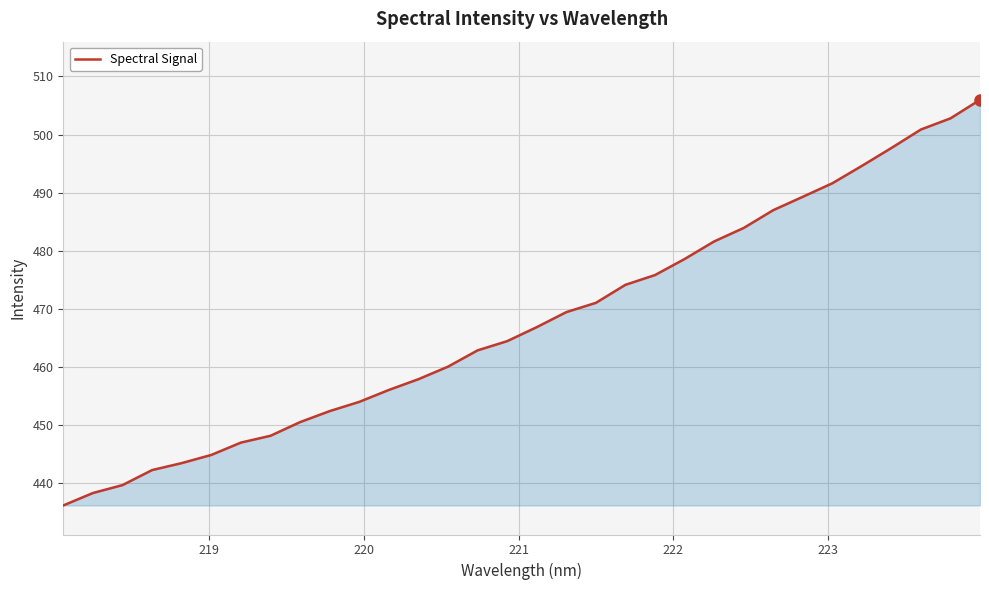

What is the greatest value displayed?

506.0